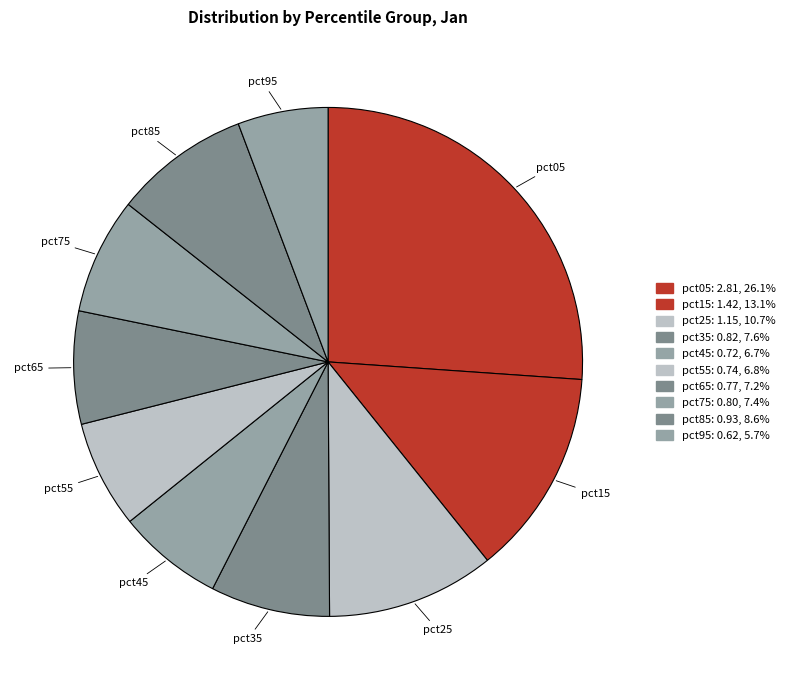

To the nearest percent, what percentage of the pie is pct05?

26%